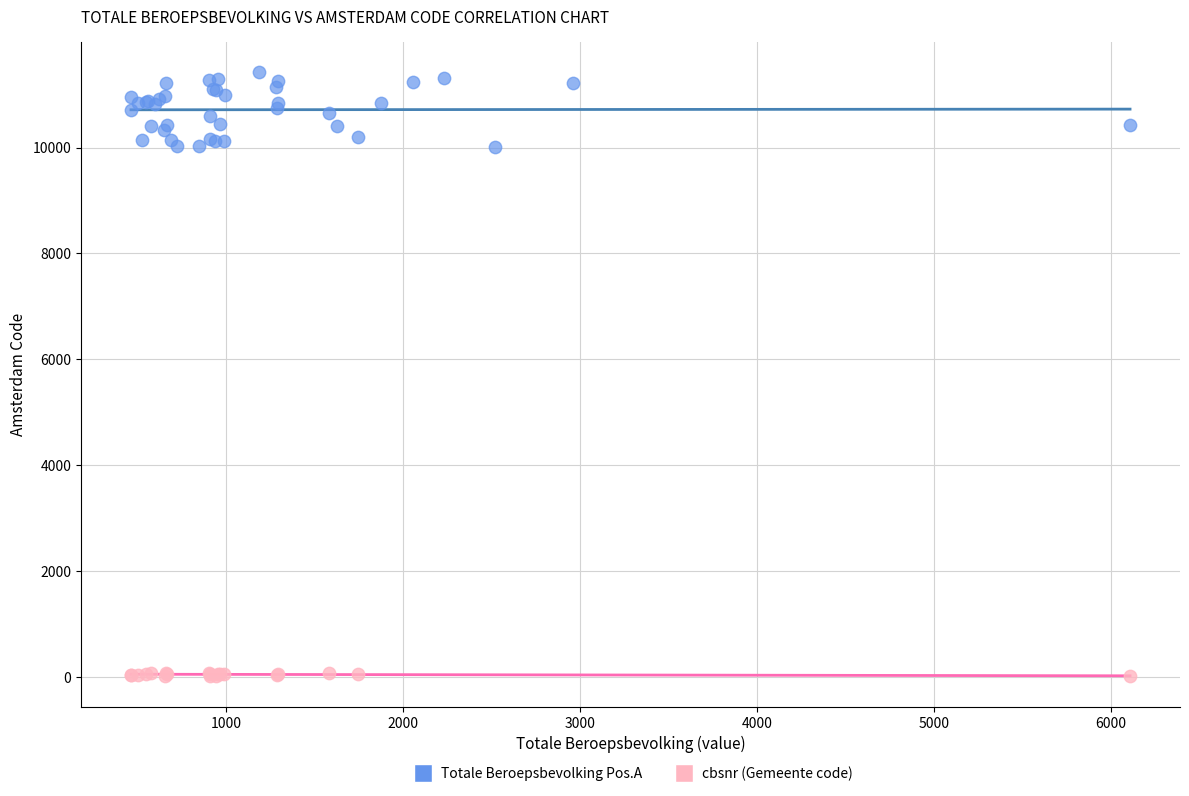

Which series has the largest Y range (max minus min)?

Totale Beroepsbevolking Pos.A